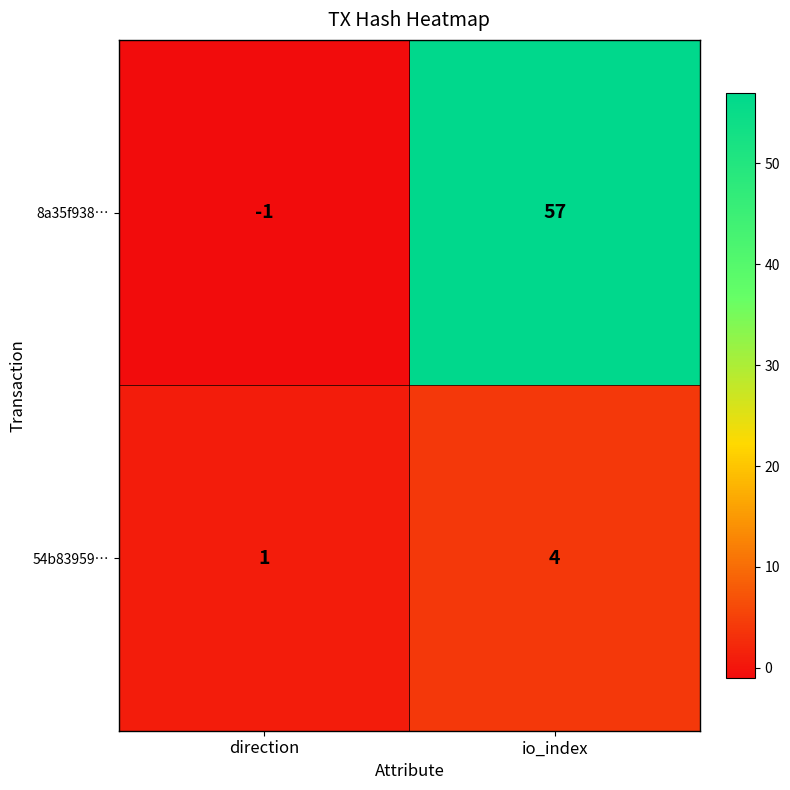

What is the greatest value displayed?

57